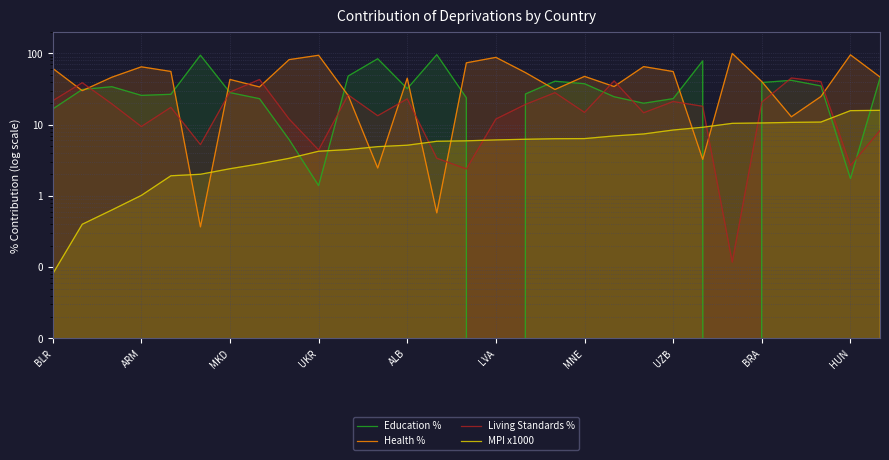

How many times do Living Standards % and Education % cross each other?

11